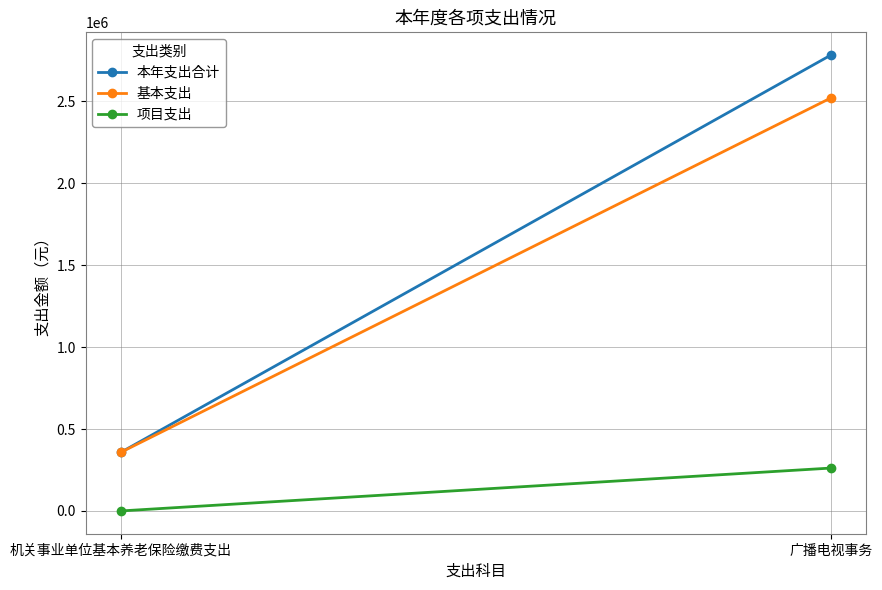

Count the number of categories in the chart.

2